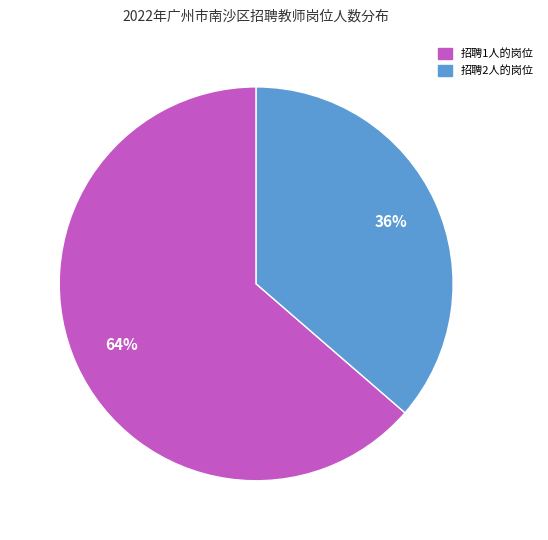

Which slice is the smallest?

招聘2人的岗位